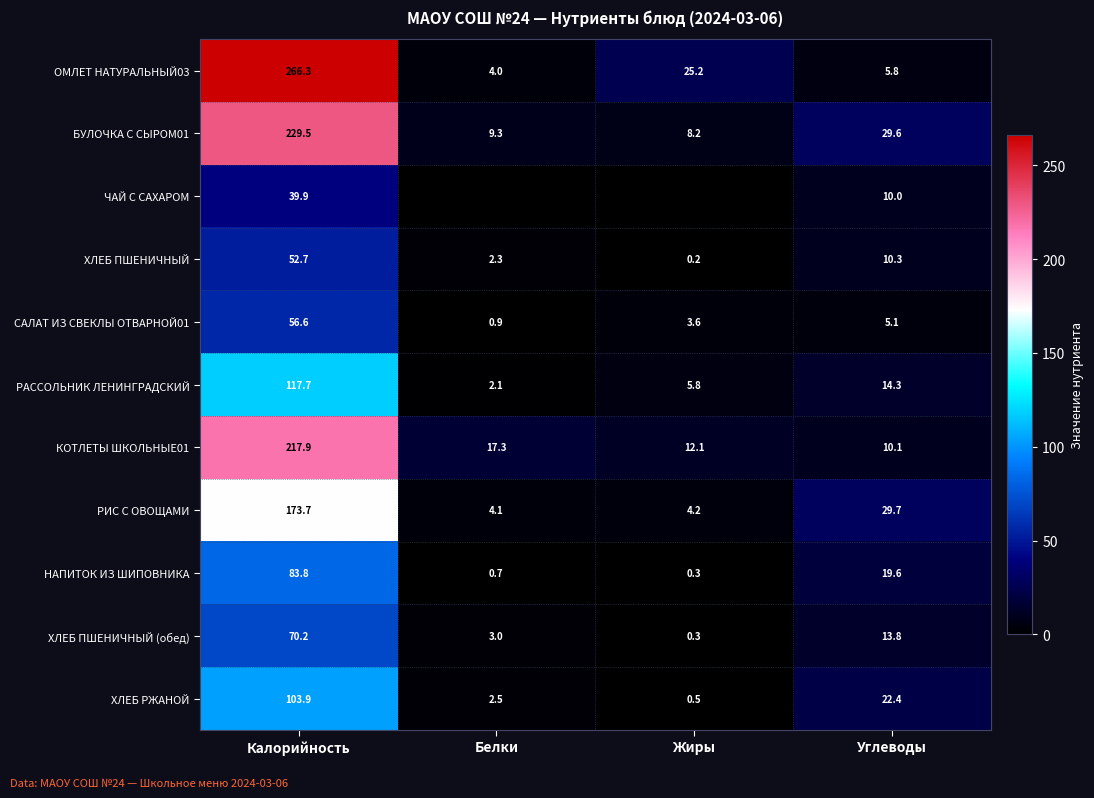

How many values in the РИС С ОВОЩАМИ series are below 29?

2